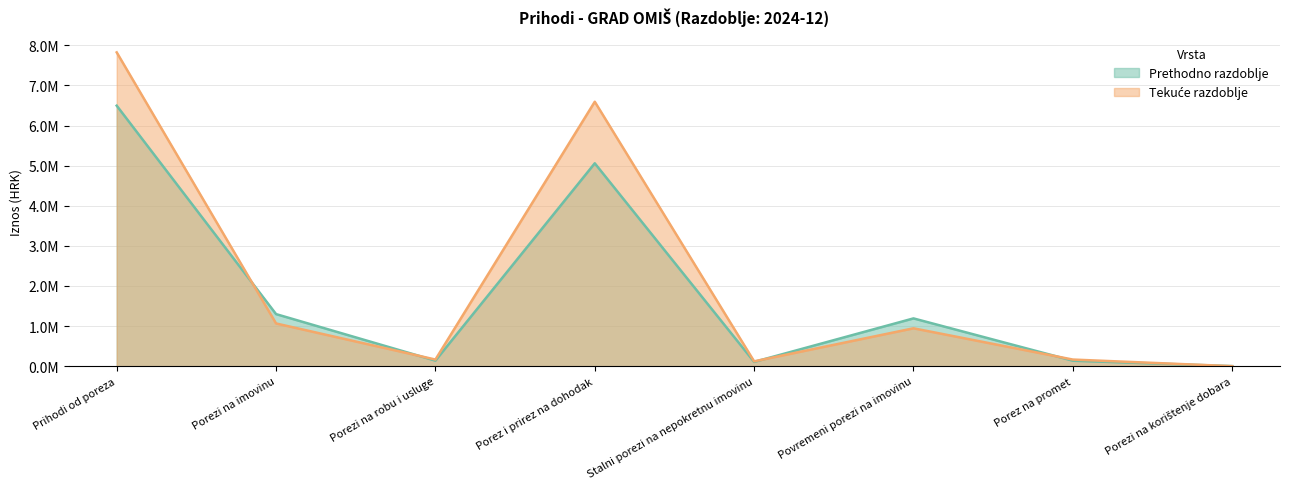

Which series ends up on top after the final intersection of Prethodno razdoblje and Tekuce razdoblje?

Prethodno razdoblje